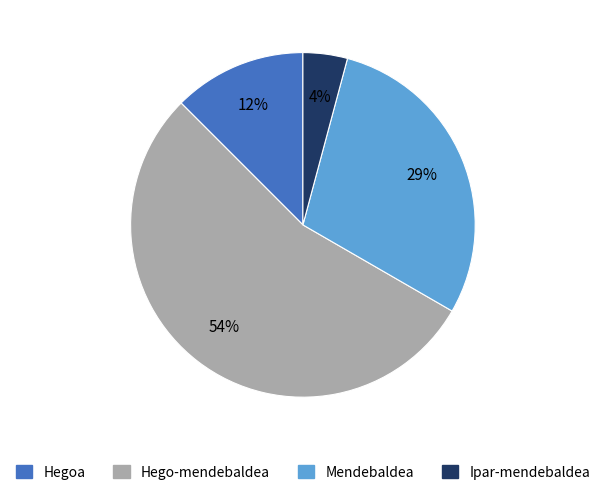

True or false: Hego-mendebaldea accounts for 42% of the total.

False